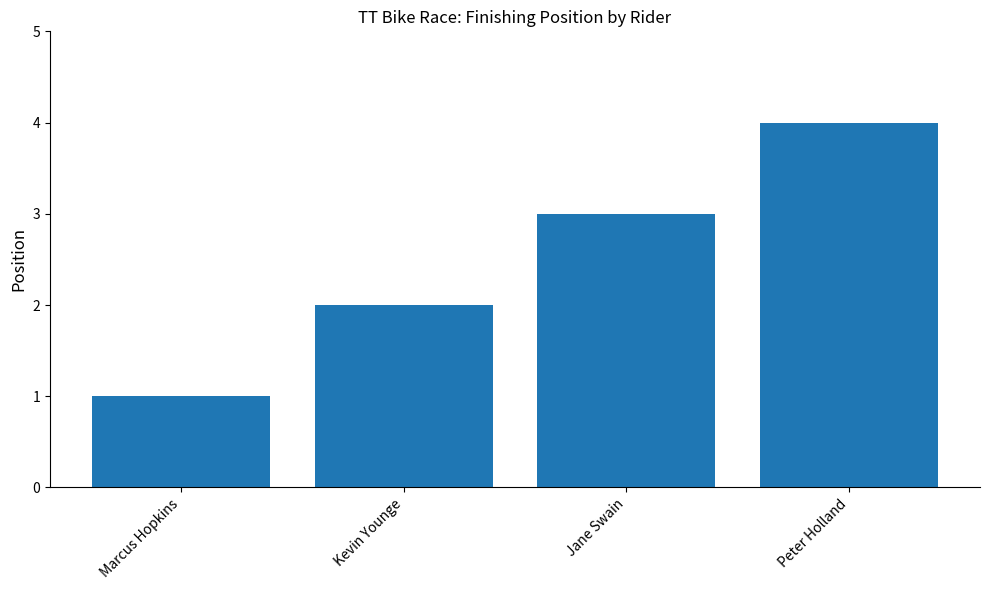

What position from the right is Marcus Hopkins?

4